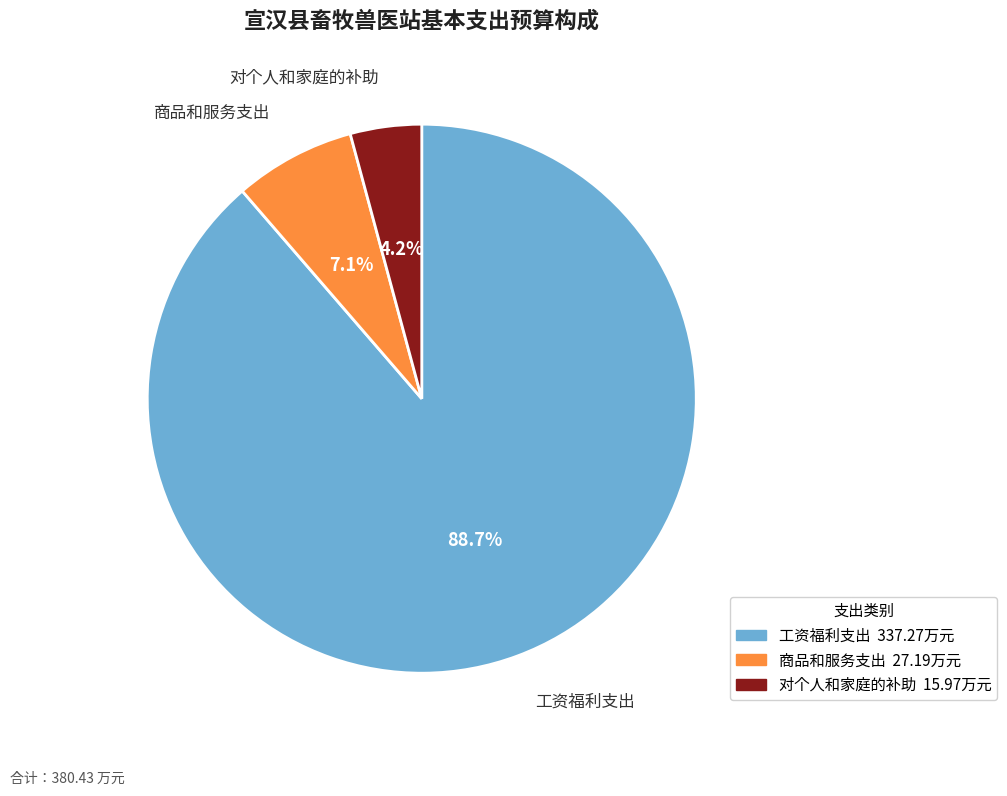

Is the sum of 商品和服务支出 and 工资福利支出 greater than half?

Yes